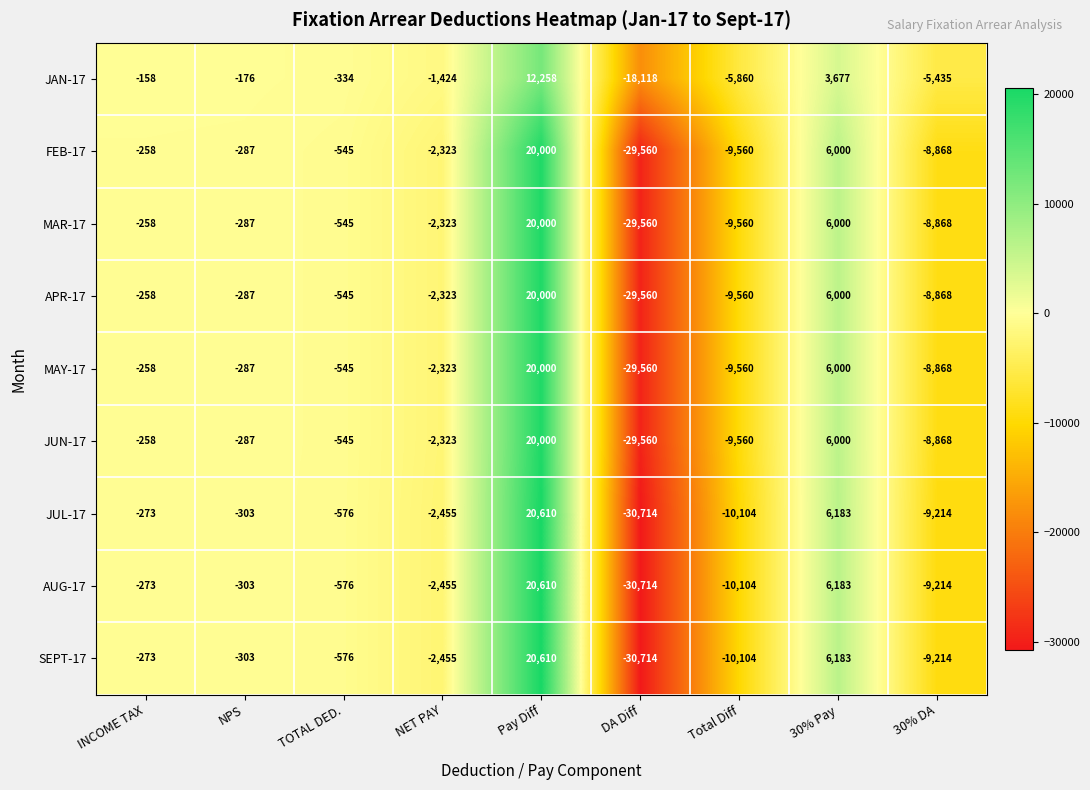

What is the approximate value of MAY-17 at Total Diff, to the nearest 100?

-9600